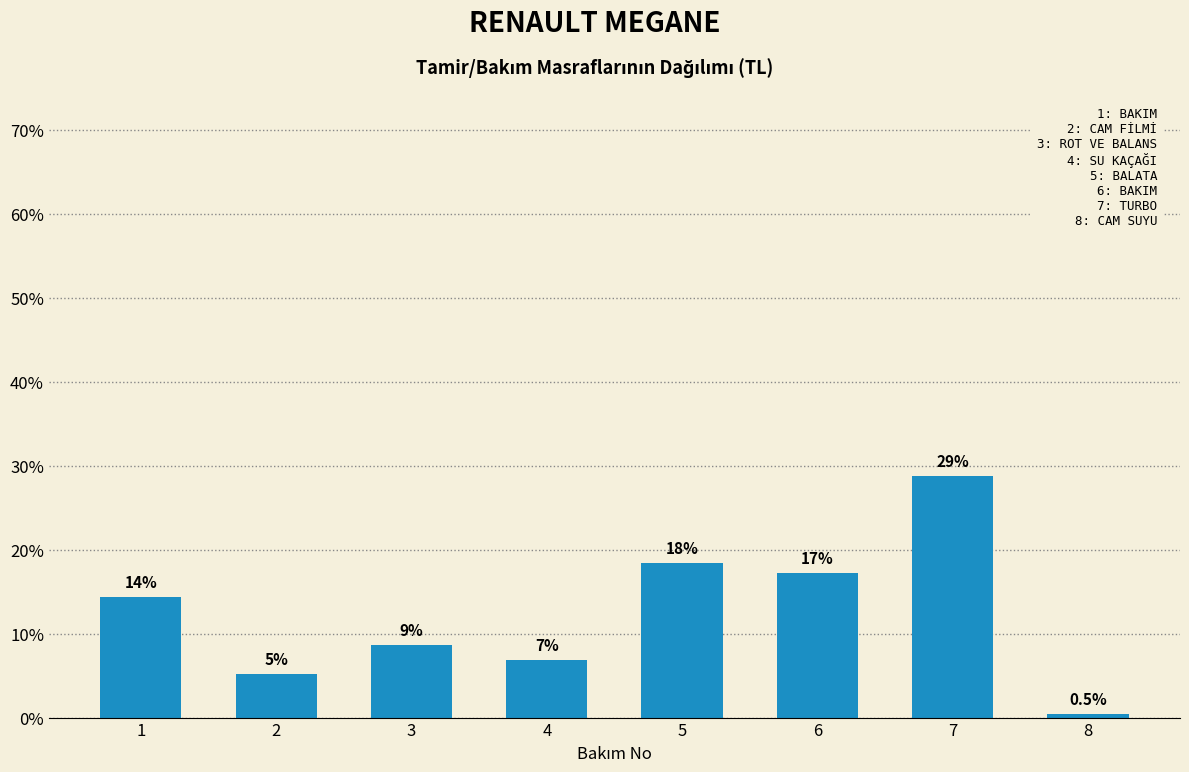

Are the bars horizontal?

No